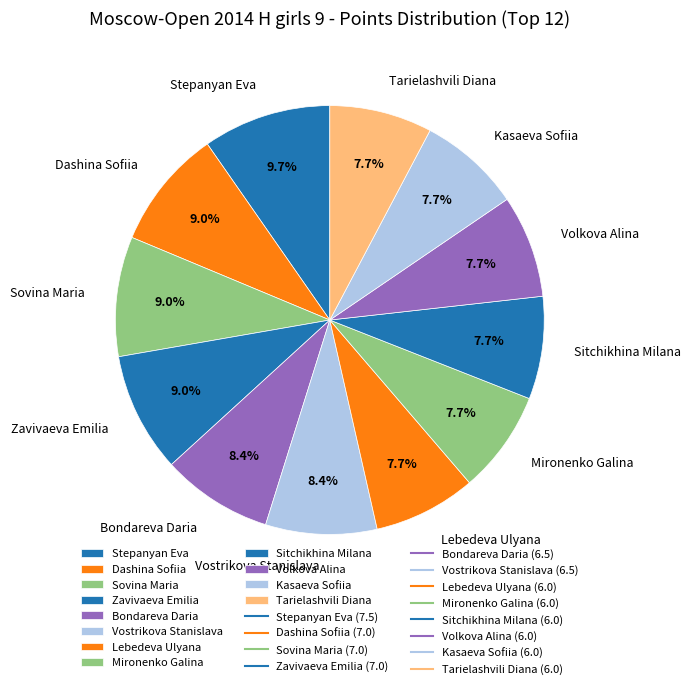

How many segments does this pie chart have?

12